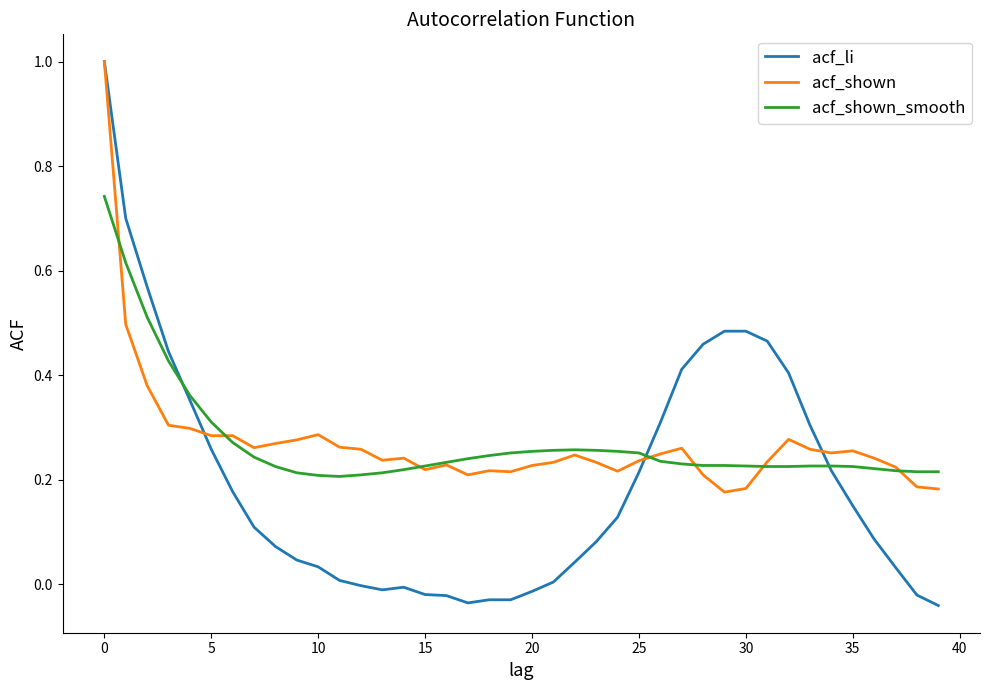

Which series has the largest range (max minus min)?

acf_li